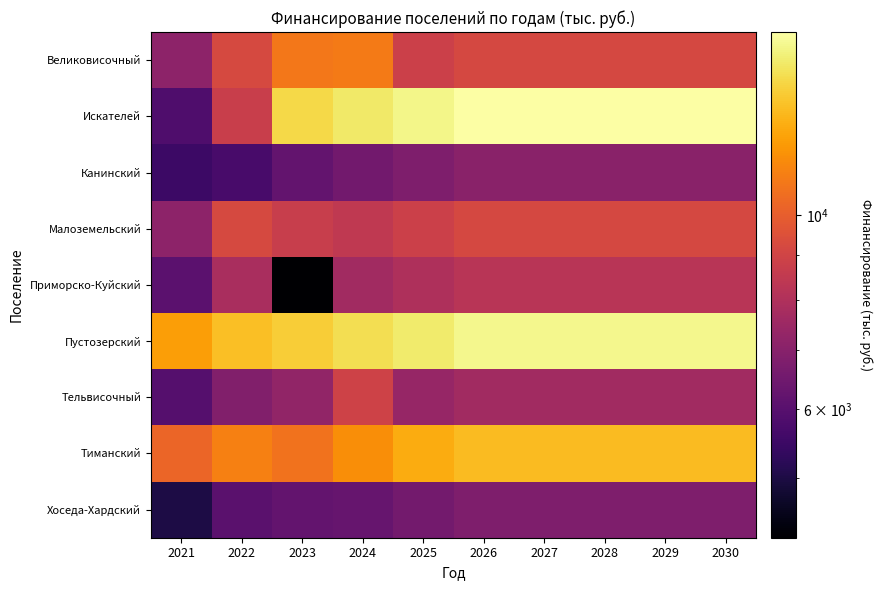

Reading left to right, what are all the values shown in this chart?

Великовисочный: 2021=7152.8	2022=9207.9	2023=10881.6	2024=10990.9	2025=8828.9	2026=9182.1	2027=9182.1	2028=9182.1	2029=9182.1	2030=9182.1
Искателей: 2021=5814.8	2022=8739.0	2023=14270.7	2024=14970.0	2025=15568.8	2026=16191.6	2027=16191.6	2028=16191.6	2029=16191.6	2030=16191.6
Канинский: 2021=5501.4	2022=5710.5	2023=6224.4	2024=6529.4	2025=6790.6	2026=7062.2	2027=7062.2	2028=7062.2	2029=7062.2	2030=7062.2
Малоземельский: 2021=7151.8	2022=9193.7	2023=8672.3	2024=8488.2	2025=8827.7	2026=9180.8	2027=9180.8	2028=9180.8	2029=9180.8	2030=9180.8
Приморско-Куйский: 2021=6076.0	2022=7841.8	2023=4273.5	2024=7645.4	2025=7951.2	2026=8269.3	2027=8269.3	2028=8269.3	2029=8269.3	2030=8269.3
Пустозерский: 2021=12188.0	2022=13355.5	2023=13789.7	2024=14465.4	2025=15044.0	2026=15645.8	2027=15645.8	2028=15645.8	2029=15645.8	2030=15645.8
Тельвисочный: 2021=5953.4	2022=6865.9	2023=7255.1	2024=8901.0	2025=7348.5	2026=7642.4	2027=7642.4	2028=7642.4	2029=7642.4	2030=7642.4
Тиманский: 2021=10260.0	2022=11167.8	2023=10726.9	2024=11615.3	2025=12664.3	2026=13170.9	2027=13170.9	2028=13170.9	2029=13170.9	2030=13170.9
Хоседа-Хардский: 2021=4995.7	2022=6033.2	2023=6231.5	2024=6308.3	2025=6560.6	2026=6823.0	2027=6823.0	2028=6823.0	2029=6823.0	2030=6823.0